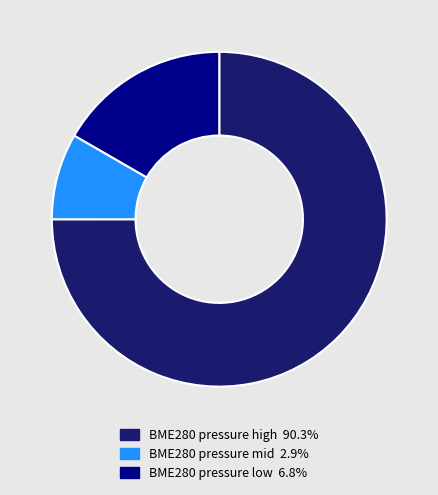

Do BME280 pressure low 6.8% and BME280 pressure high 90.3% together represent more than half of the pie?

Yes